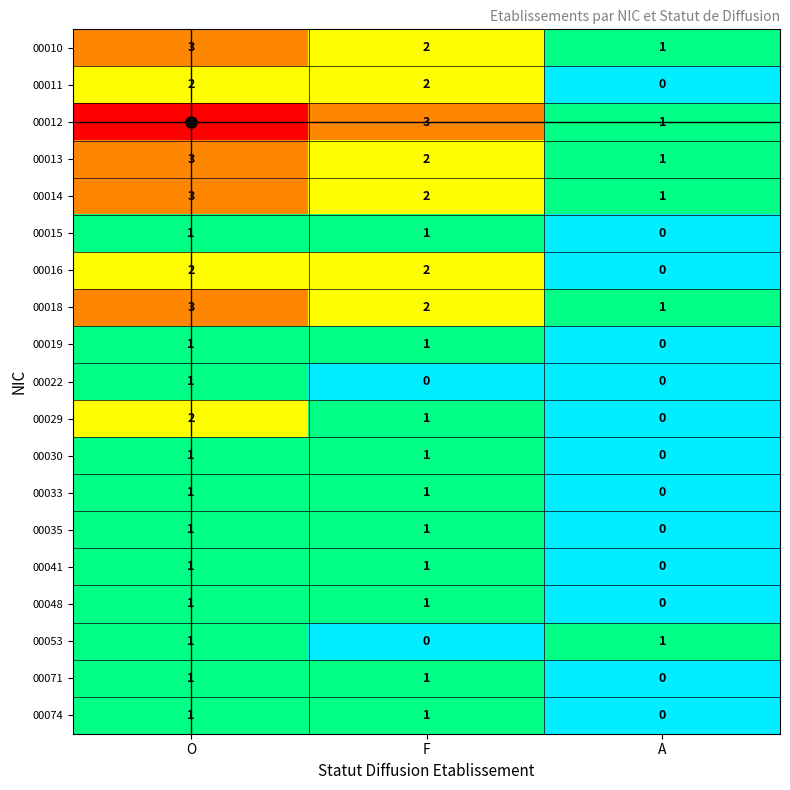

What is the maximum value for 00010?

3